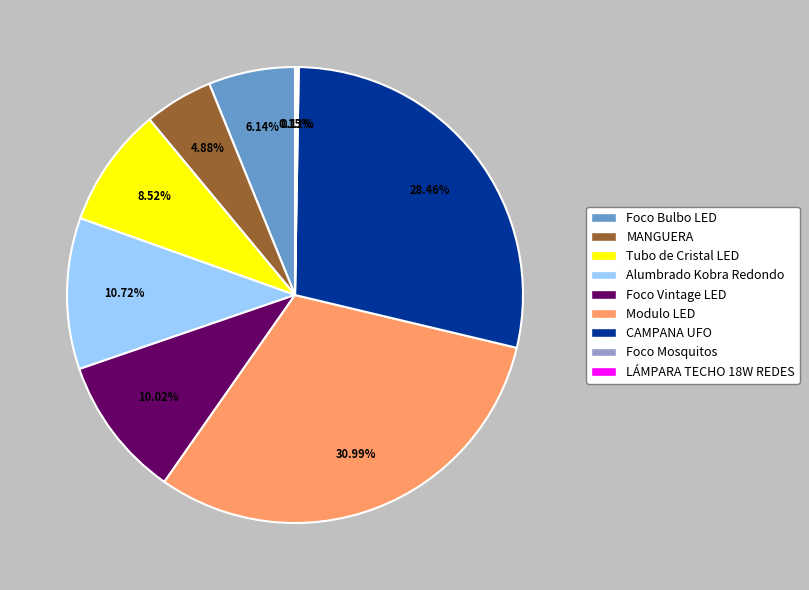

Approximately how many times larger is the value at Tubo de Cristal LED compared to Foco Vintage LED?

0.9